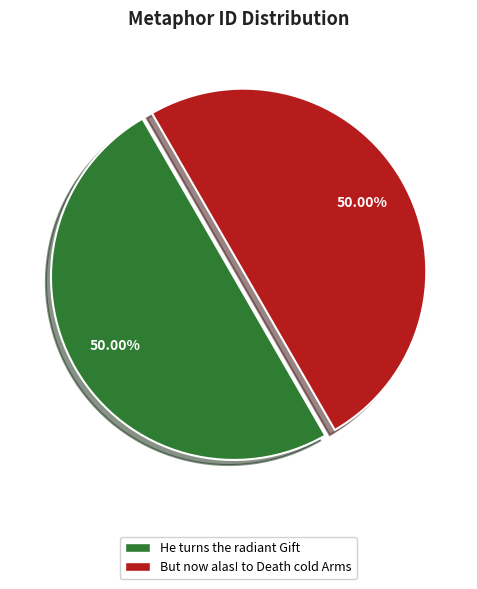

Is the sum of But now alas! to Death cold Arms and He turns the radiant Gift greater than half?

Yes